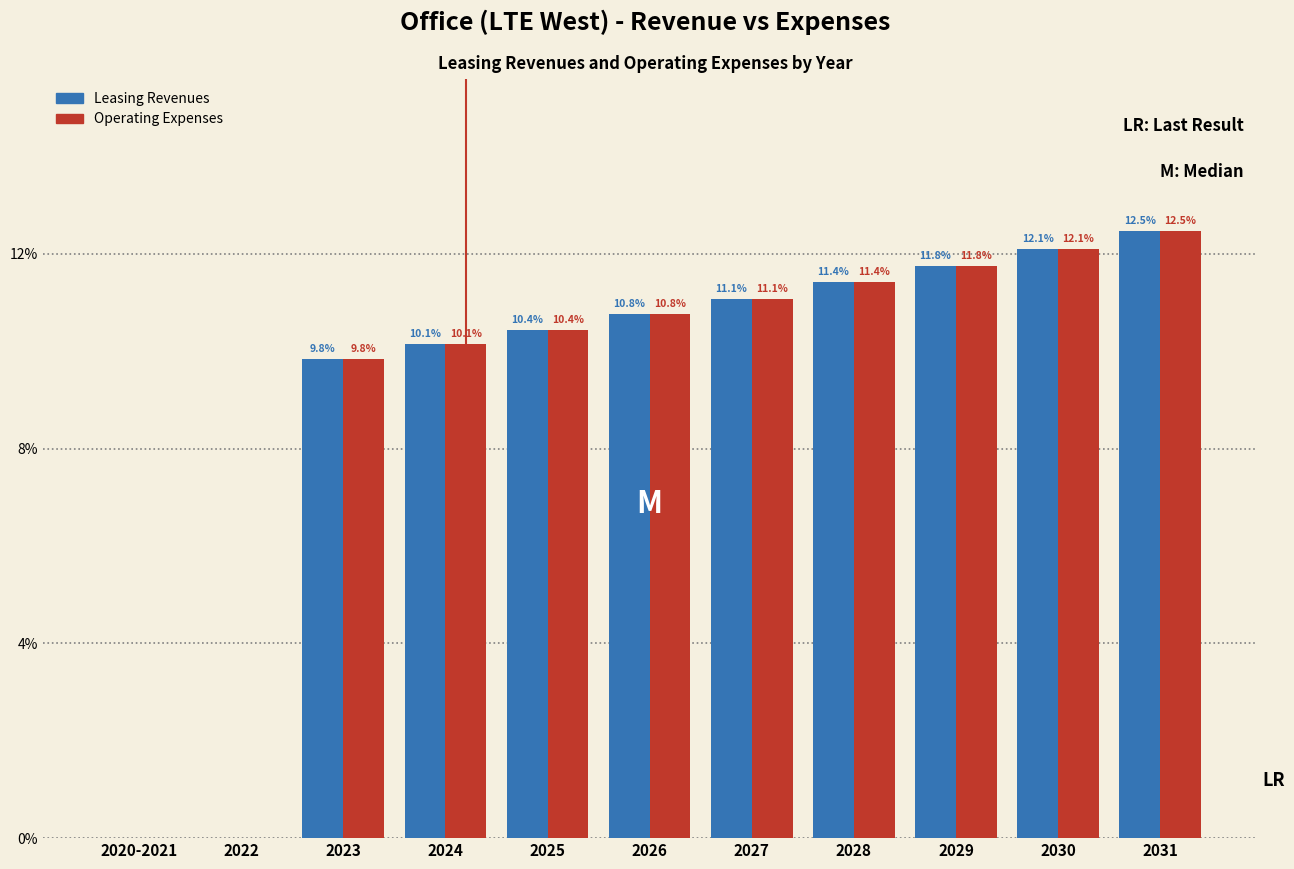

Reading left to right, what are all the values shown in this chart?

Leasing Revenues: 2020-2021=0.0	2022=0.0	2023=9.8	2024=10.1	2025=10.4	2026=10.8	2027=11.1	2028=11.4	2029=11.8	2030=12.1	2031=12.5
Operating Expenses: 2020-2021=0.0	2022=0.0	2023=9.8	2024=10.1	2025=10.4	2026=10.8	2027=11.1	2028=11.4	2029=11.8	2030=12.1	2031=12.5